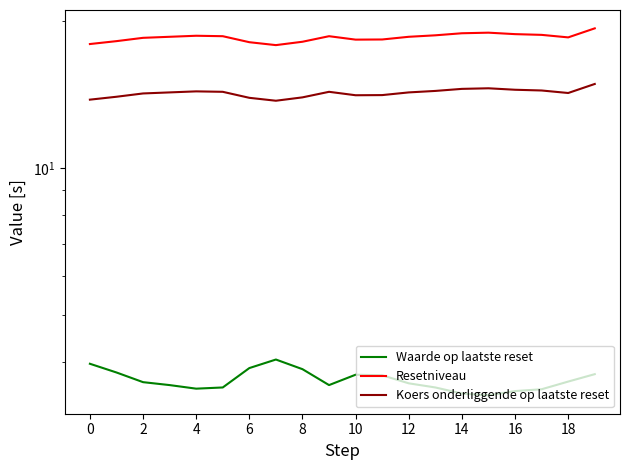

What is the label of the 12th point from the left?

11